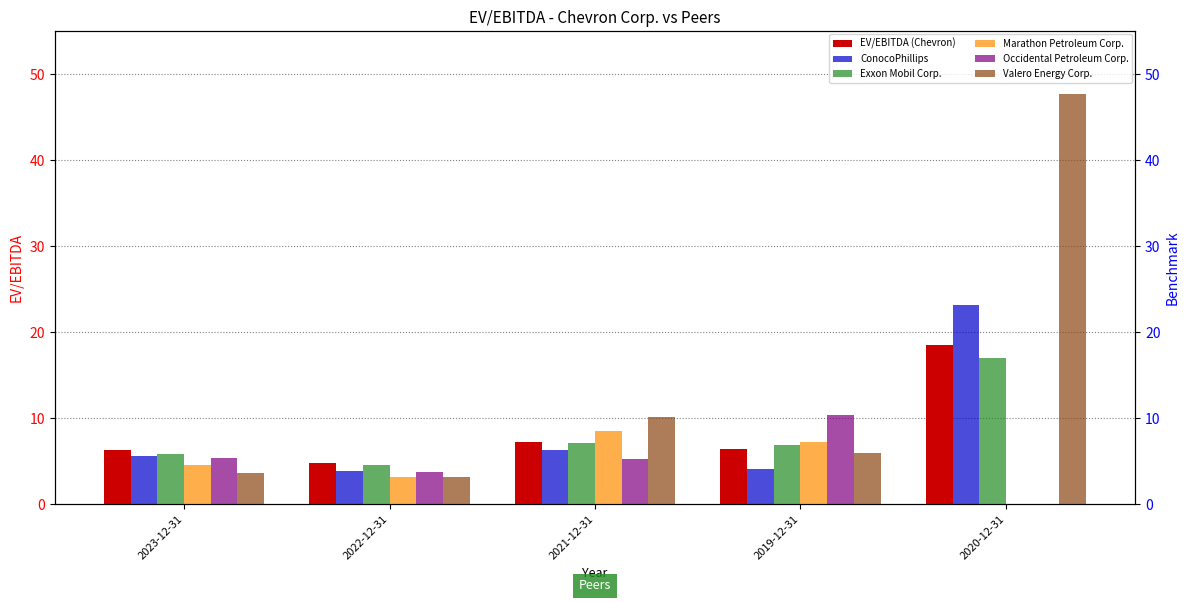

The value of Occidental Petroleum Corp. at 2019-12-31 is 3.4. True or false?

False